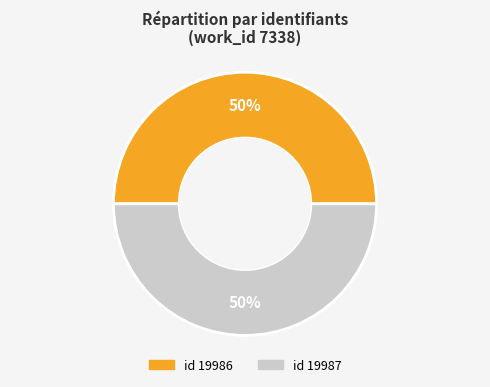

To the nearest percent, what is the average slice percentage?

50%